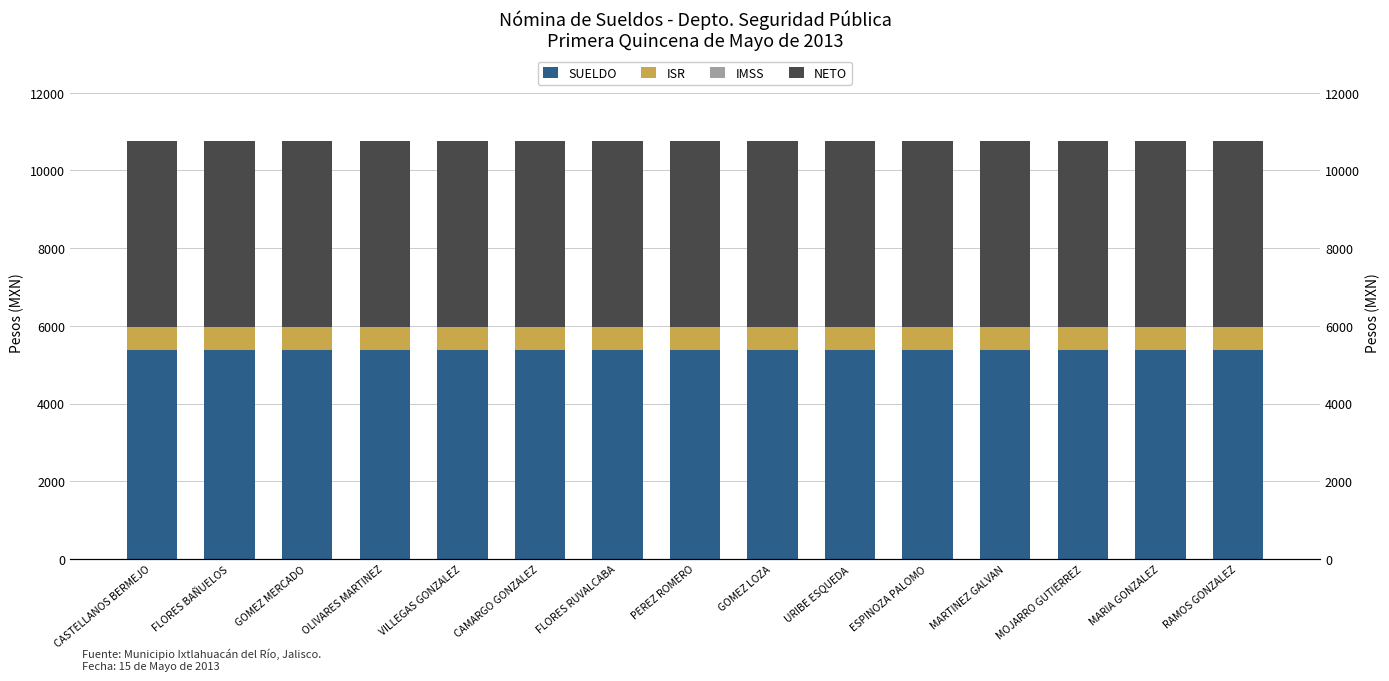

The NETO series shows 4783 at CASTELLANOS BERMEJO. True or false?

True